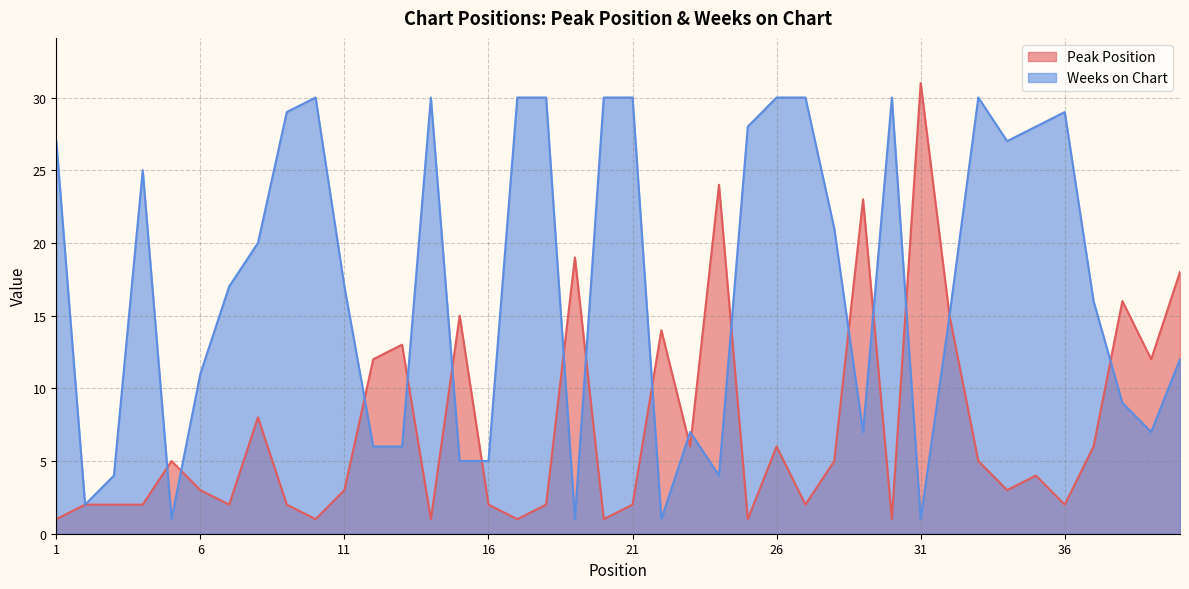

List the labels in order of Weeks on Chart value, largest first.

10, 14, 17, 18, 20, 21, 26, 27, 30, 33, 9, 36, 25, 35, 1, 34, 4, 28, 8, 7, 11, 37, 32, 40, 6, 38, 23, 29, 39, 12, 13, 15, 16, 3, 24, 2, 5, 19, 22, 31